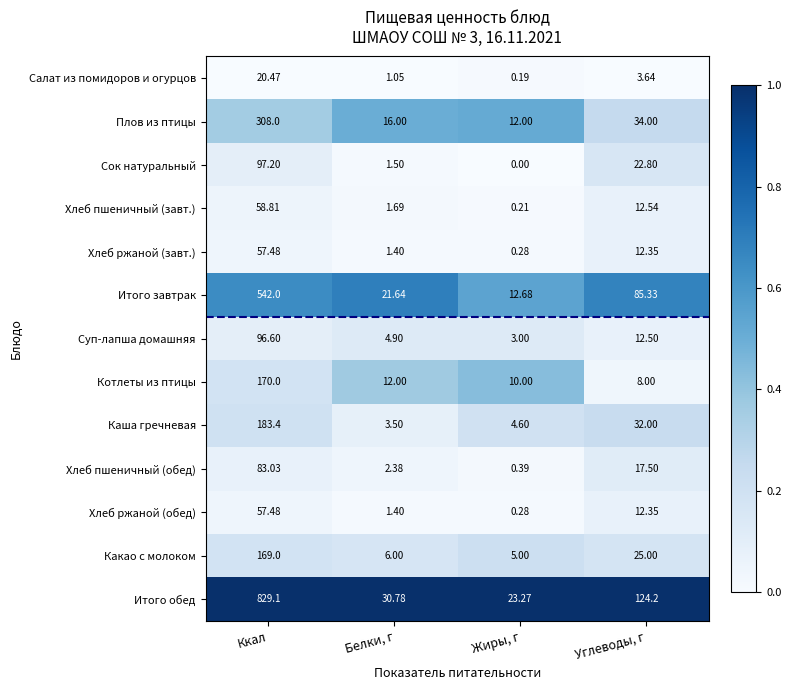

At which label does Хлеб пшеничный (завт.) first exceed 12?

Ккал